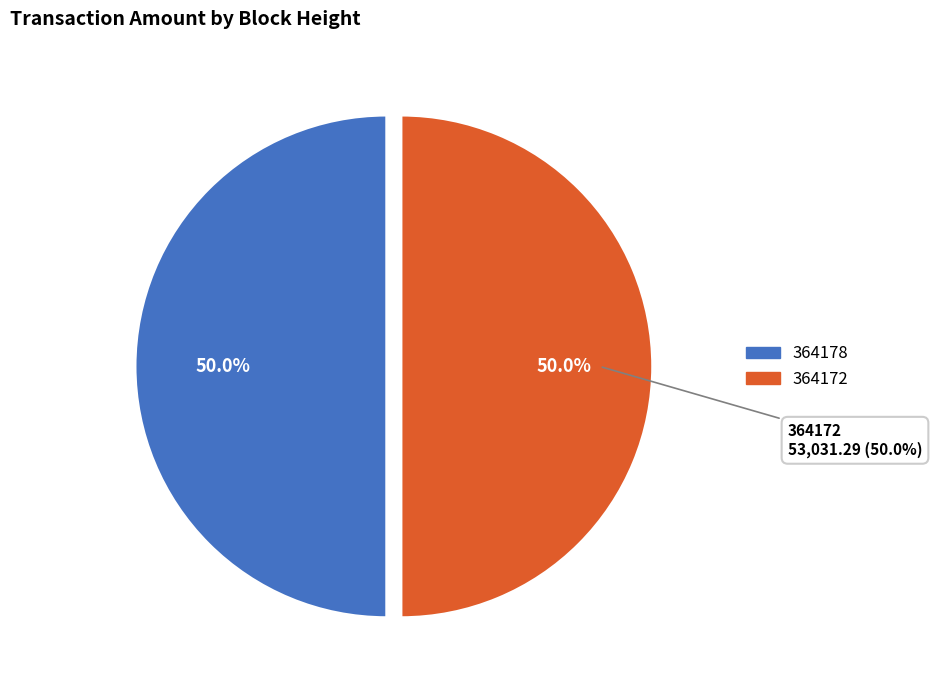

Count the number of slices in the pie.

2